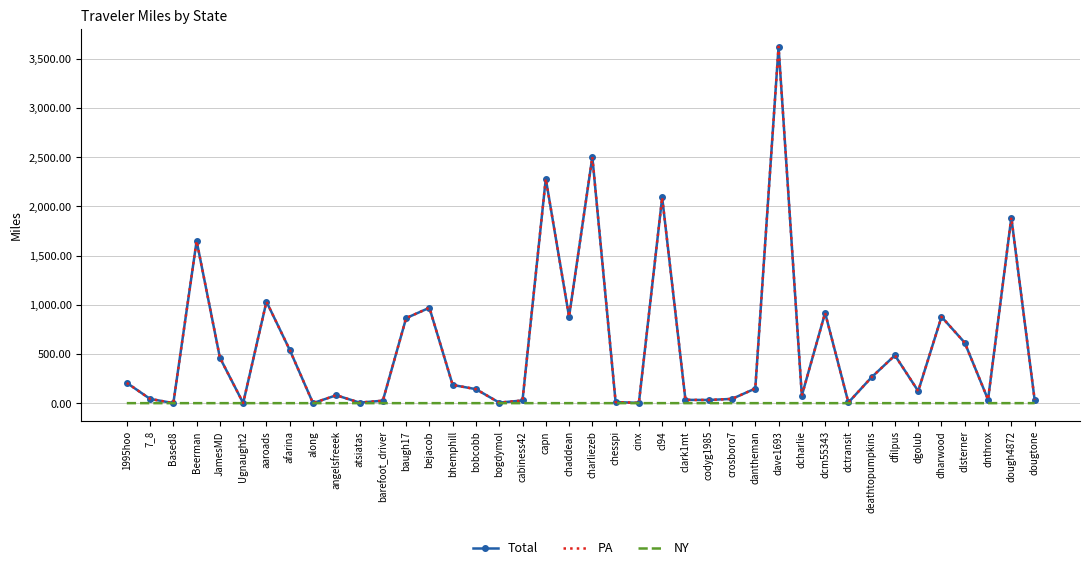

At how many categories does at least one series exceed 2822?

1